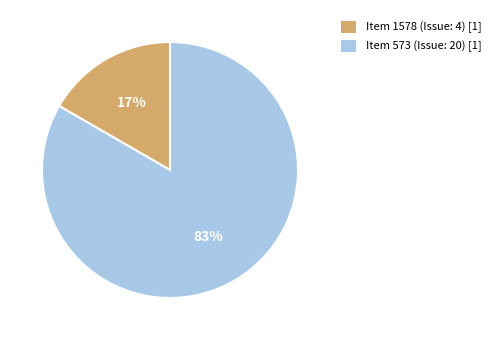

To the nearest percent, what portion does Item 573 (Issue: 20) represent?

83%